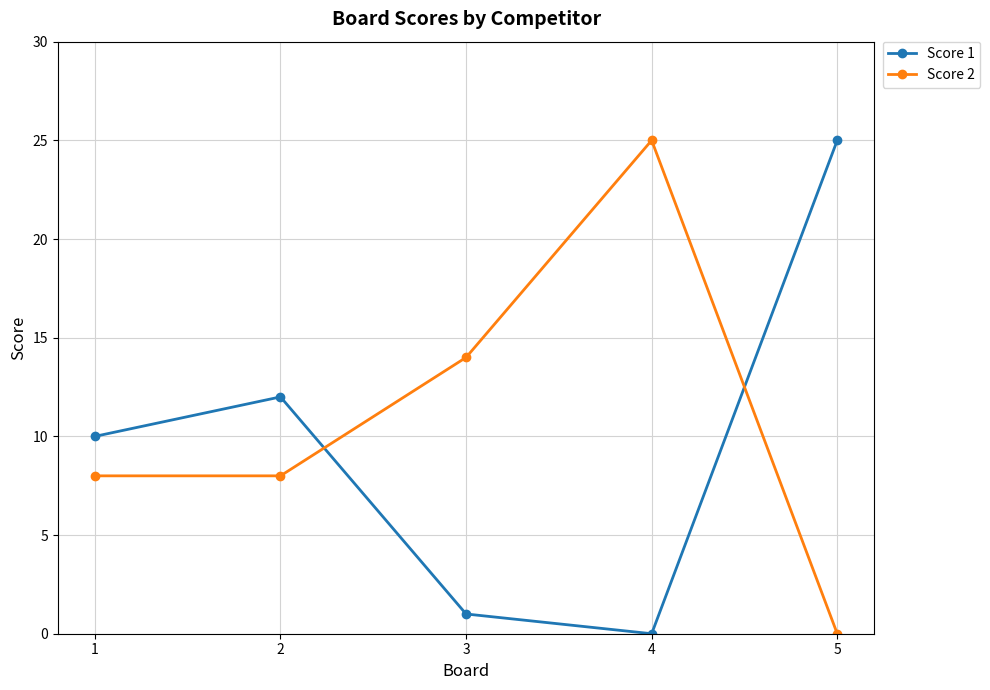

Rank the series by their average value, from highest to lowest.

Score 2, Score 1